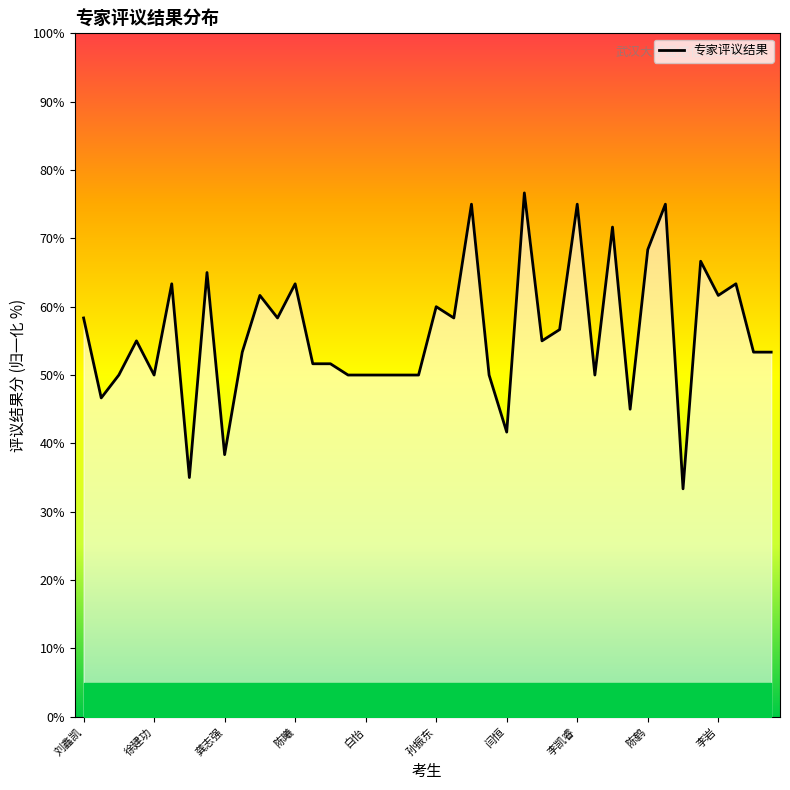

What is the smallest value displayed?

33.4